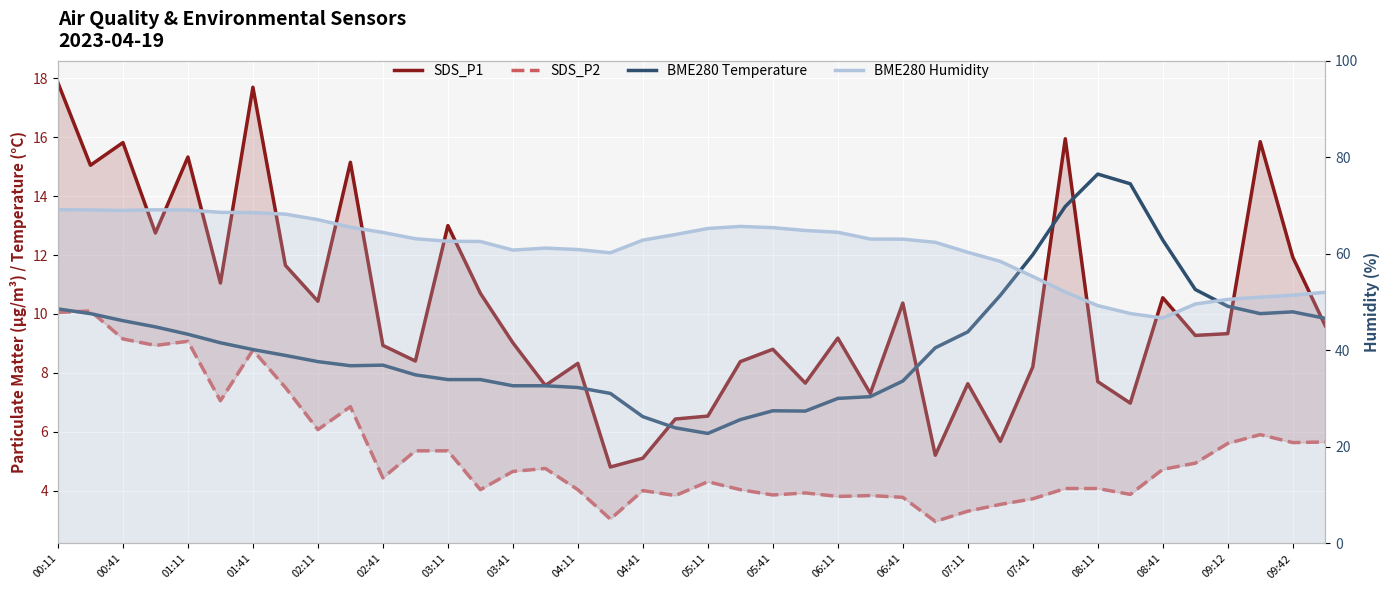

True or false: SDS_P1 and BME280 Humidity intersect in this chart.

False